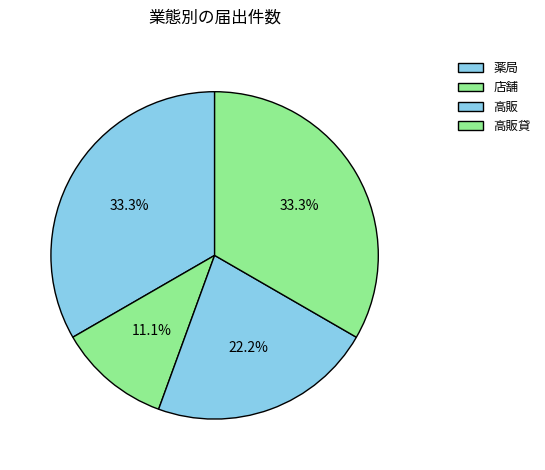

What is the smallest slice in the pie chart?

店舗